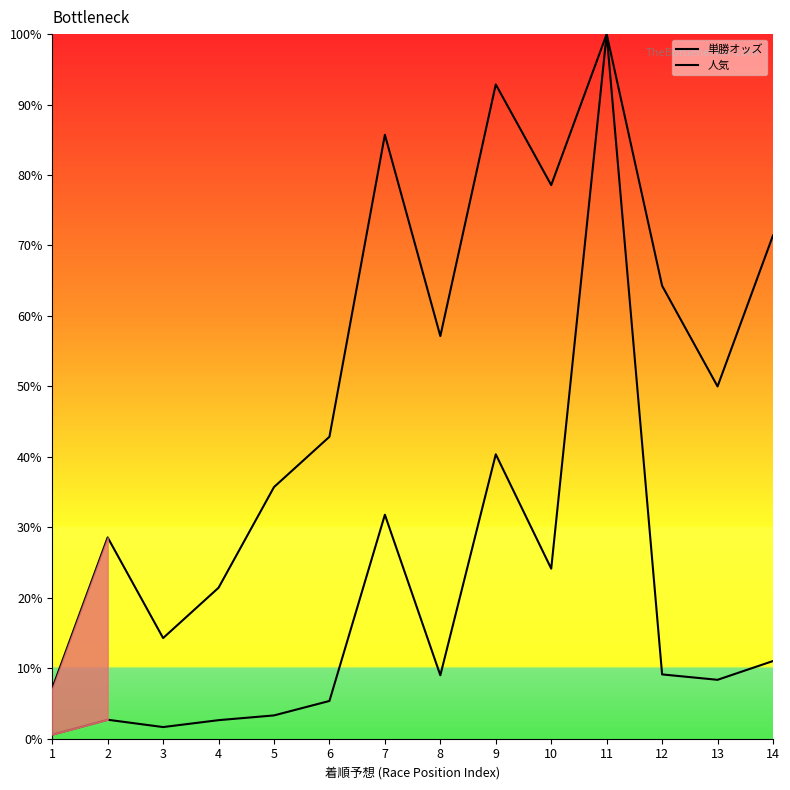

List the labels in order of 単勝オッズ value, smallest first.

1, 3, 4, 2, 5, 6, 13, 8, 12, 14, 10, 7, 9, 11